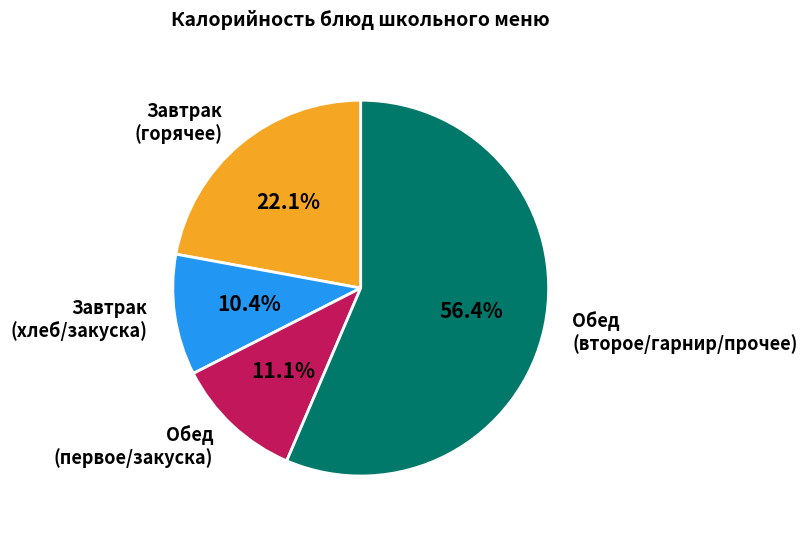

Does any single category account for the majority?

Yes